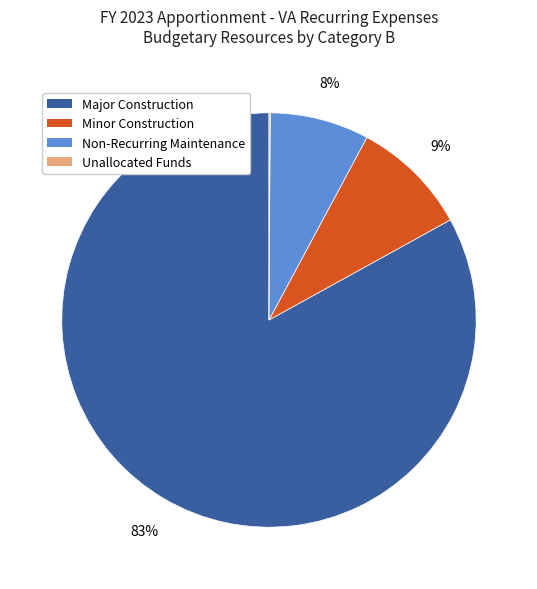

To the nearest percent, what is the difference between the largest and smallest slice percentages?

83%